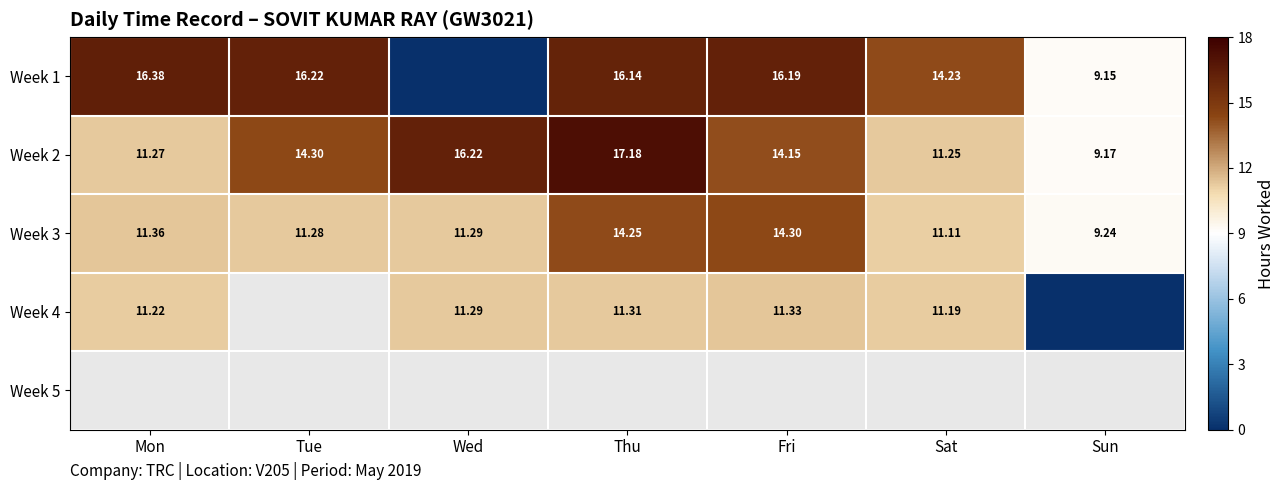

At which label is Week 3 closest to 11?

Sat